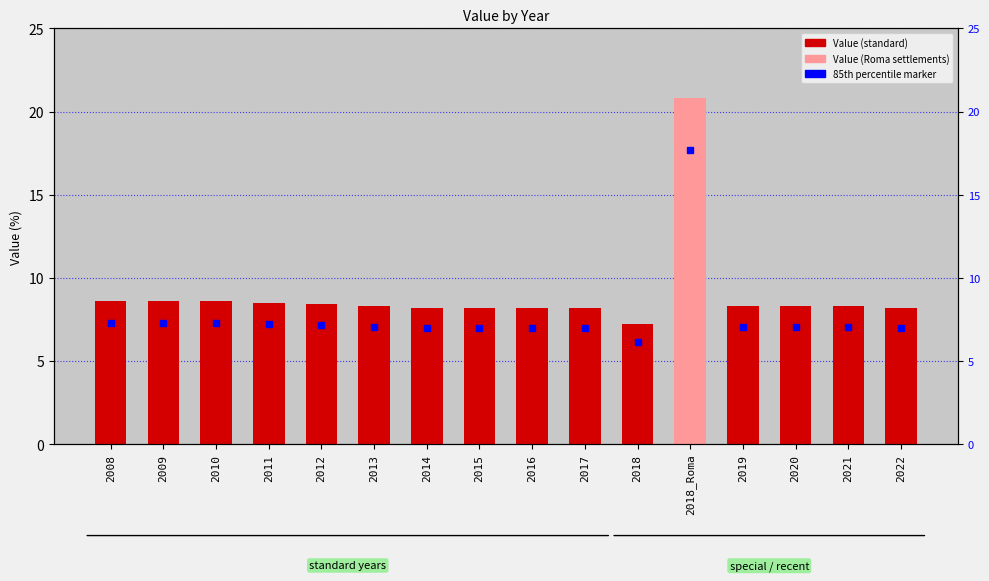

Rank the categories by value from highest to lowest.

2018_Roma, 2008, 2009, 2010, 2011, 2012, 2013, 2019, 2020, 2021, 2014, 2015, 2016, 2017, 2022, 2018